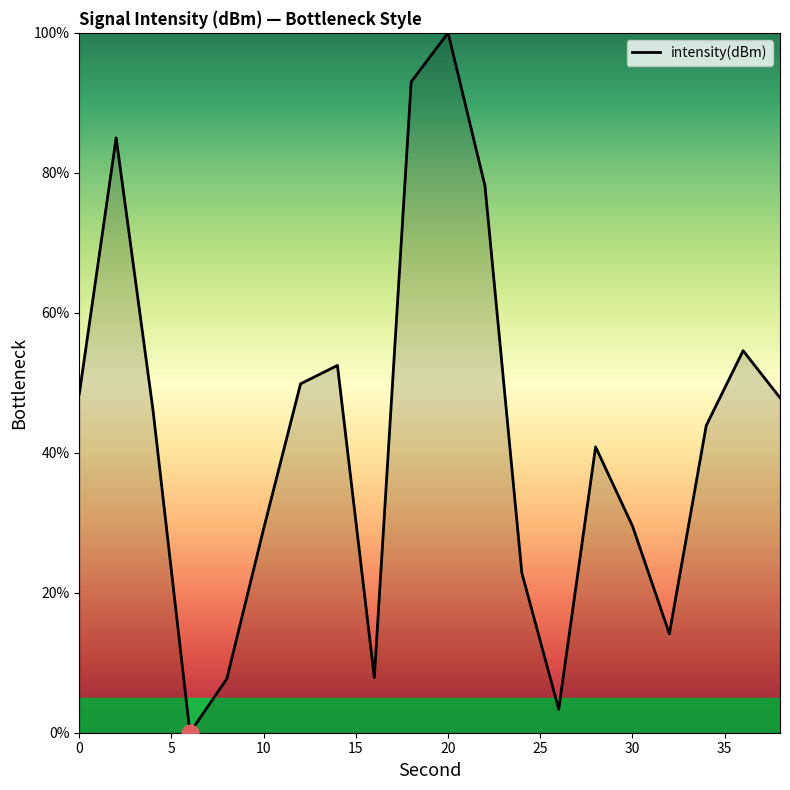

What is the greatest value displayed?

100.0